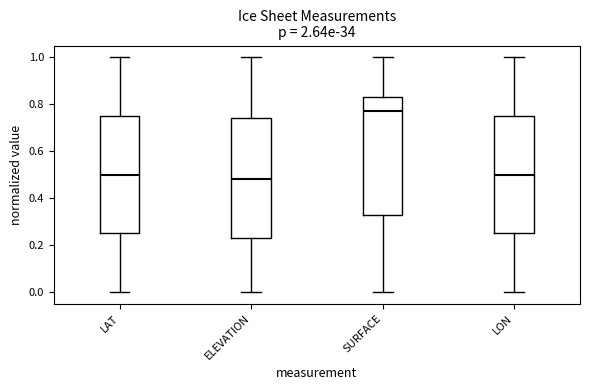

Where is the lower edge of the box for SURFACE on the y-axis? The values are not printed on the chart, so give them approximately, as read against the axis.

0.32